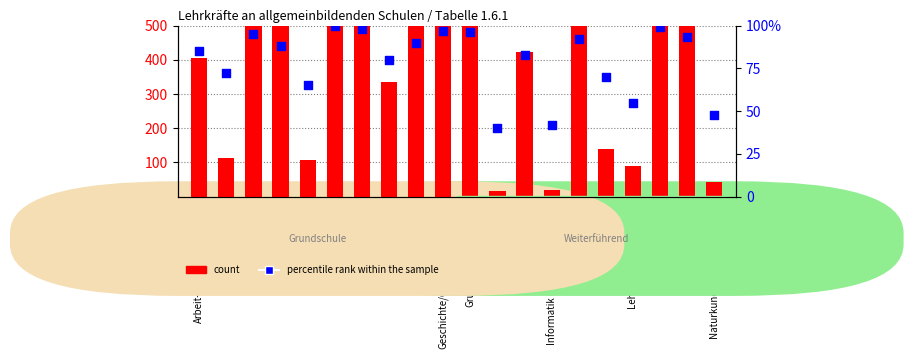

Which series contains the lowest Y value?

count